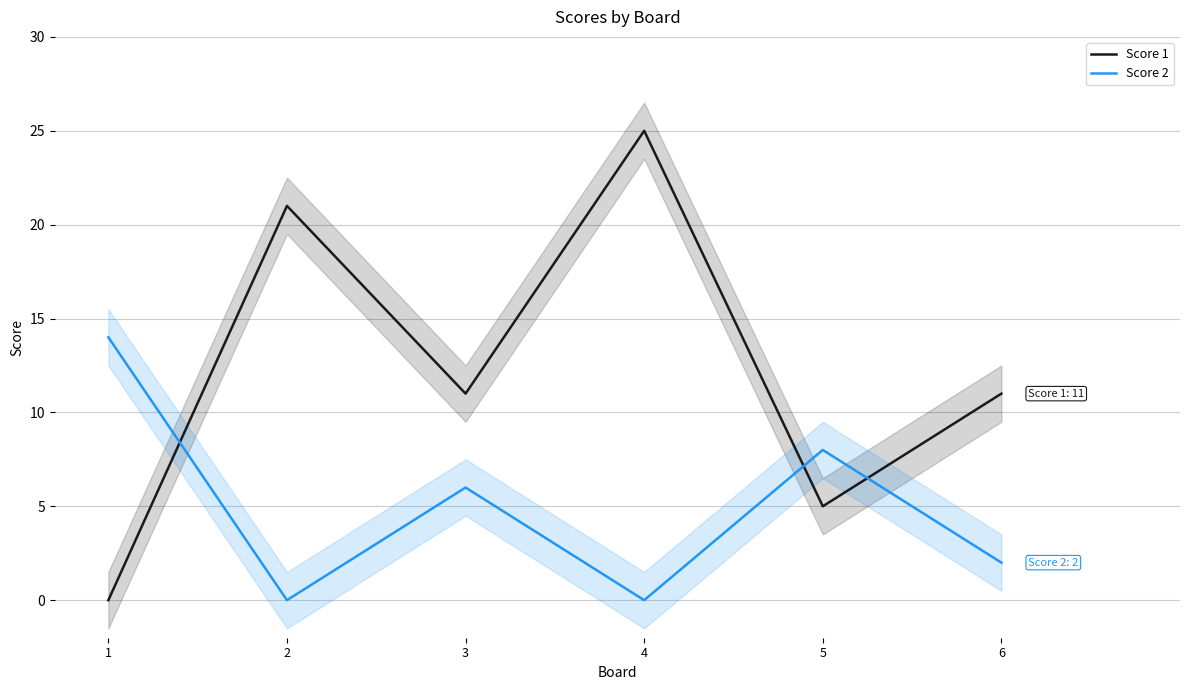

What is the average value of the Score 2 series?

5